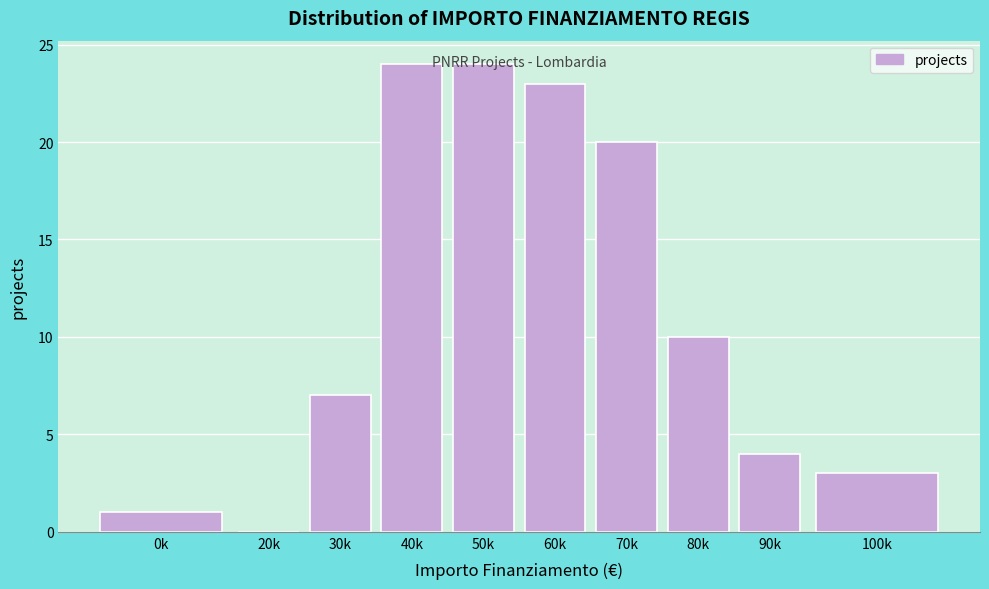

What is the sum of all values?

116